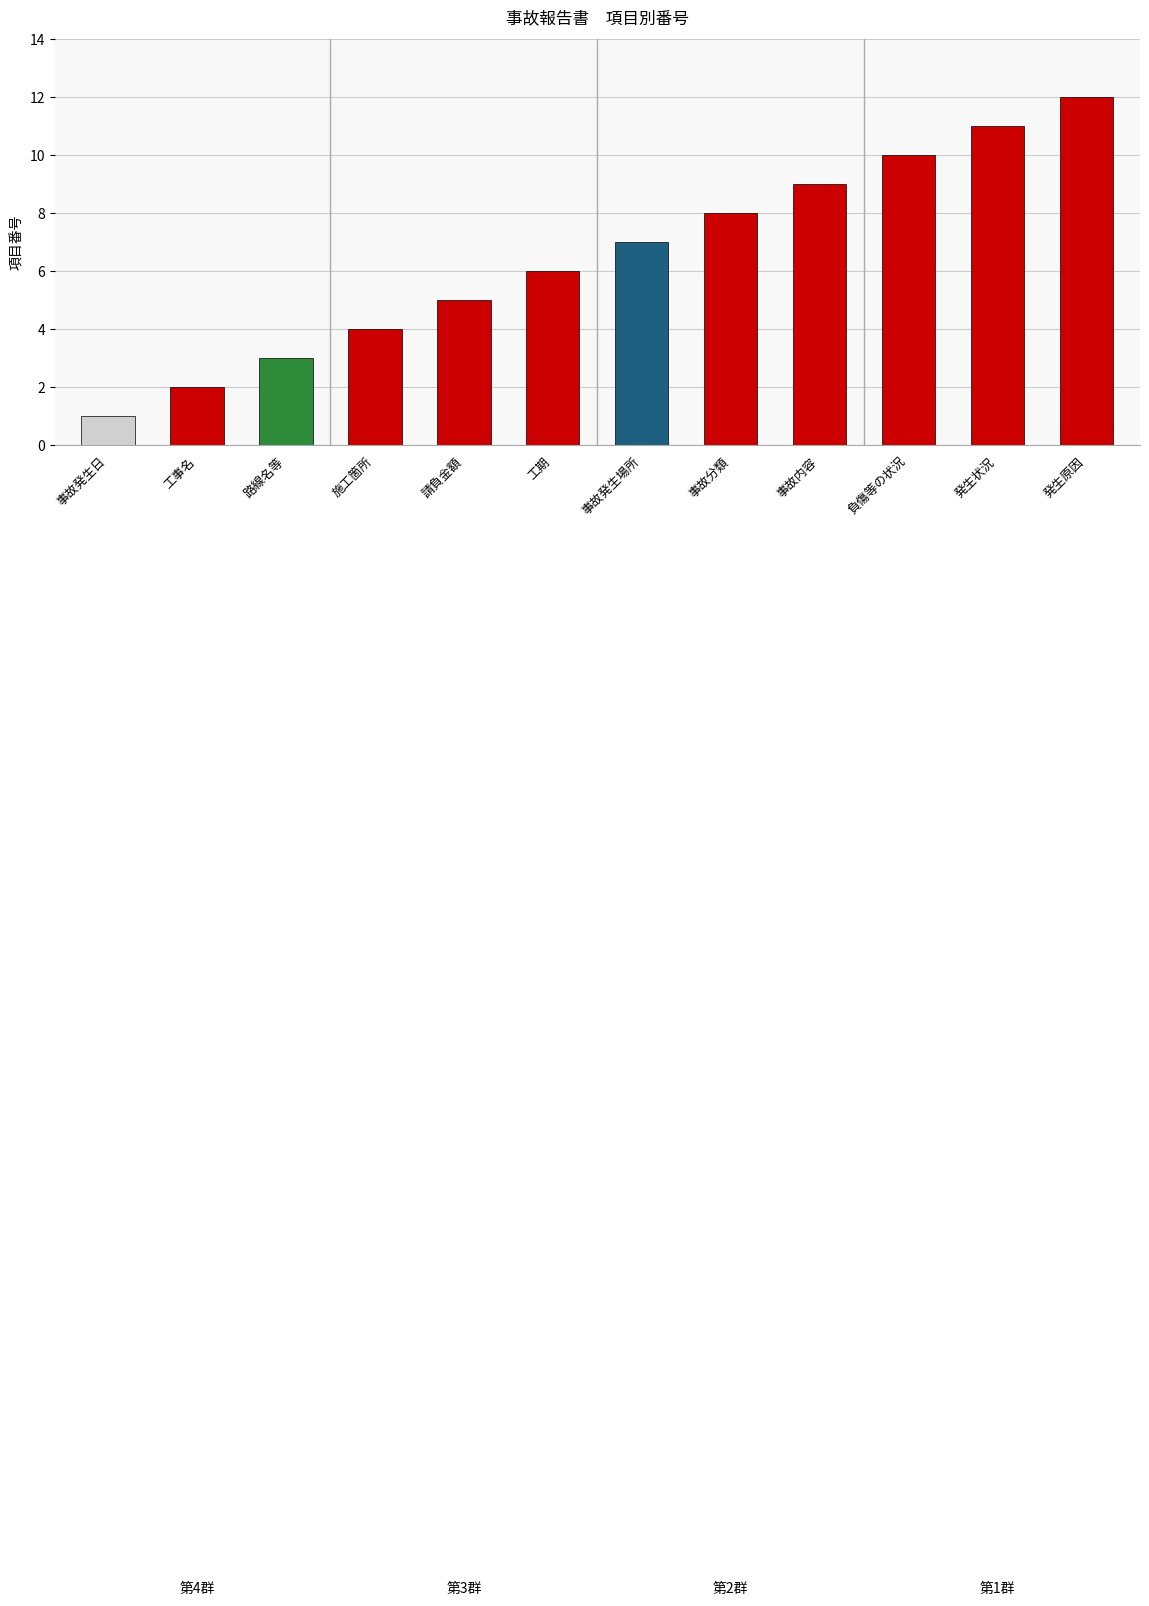

How many data points does each series have?

12